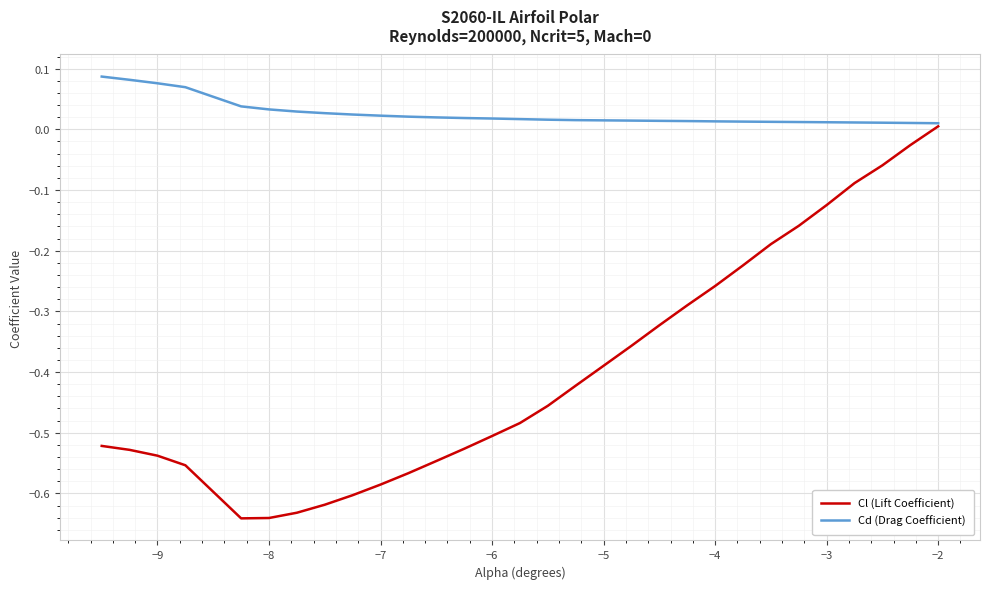

Rank the series by their average value, from lowest to highest.

Cl (Lift Coefficient), Cd (Drag Coefficient)